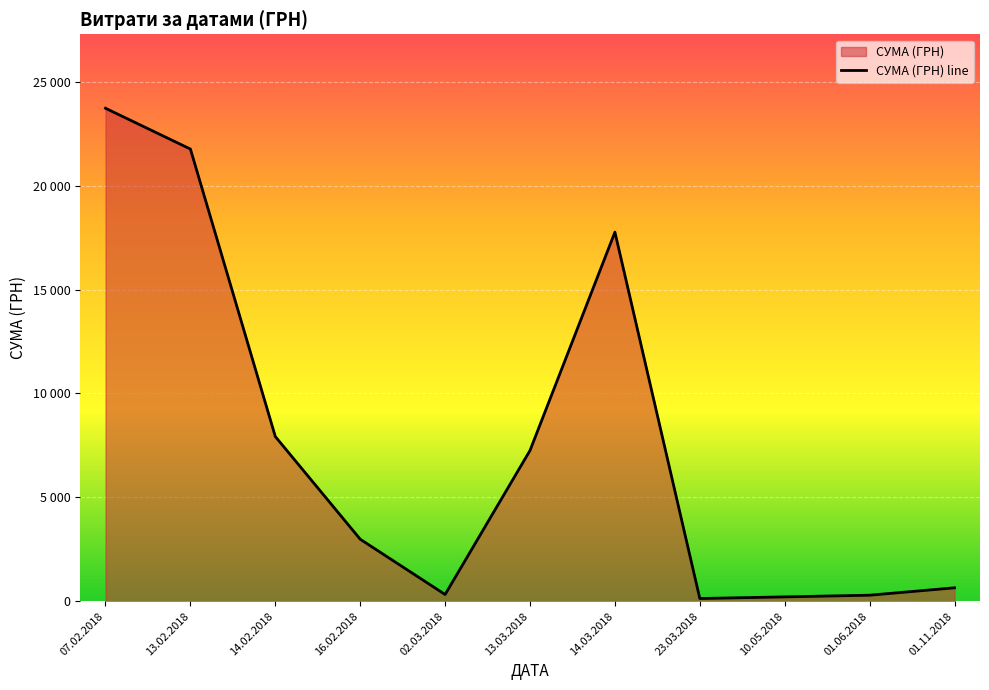

What is the approximate value at 07.02.2018?

23722.9